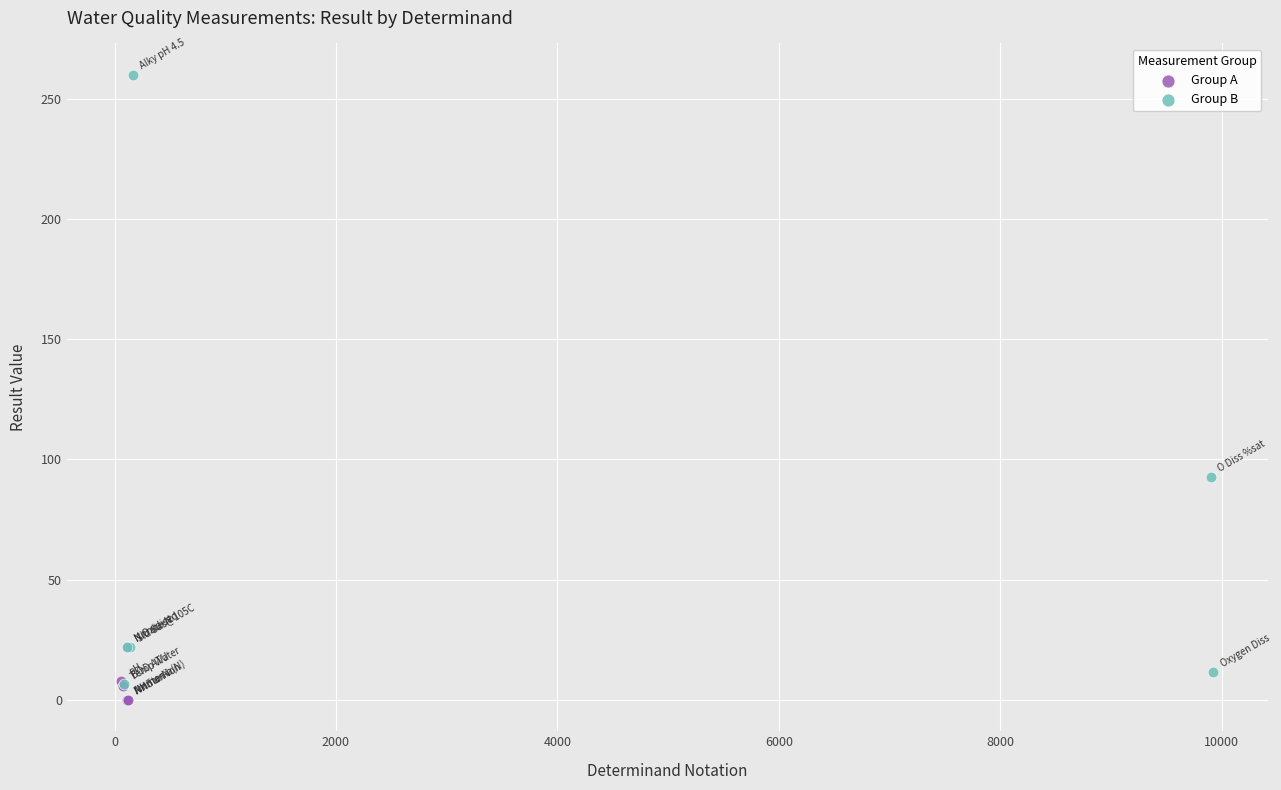

Which series reaches the minimum Y coordinate?

Group A